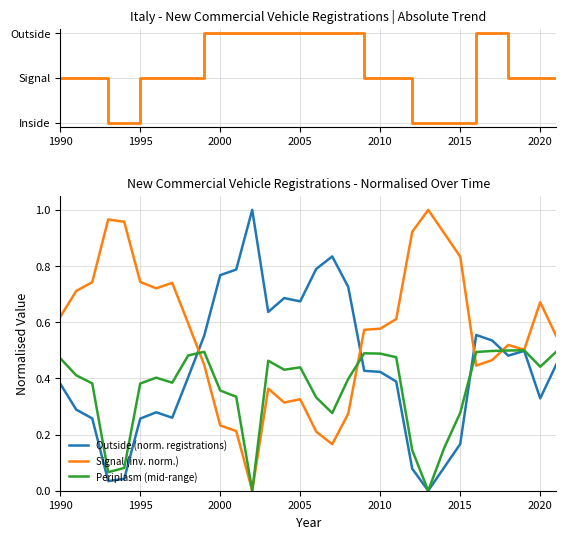

What is the value of the Periplasm (mid-range) point at the 19th from the left?

0.4